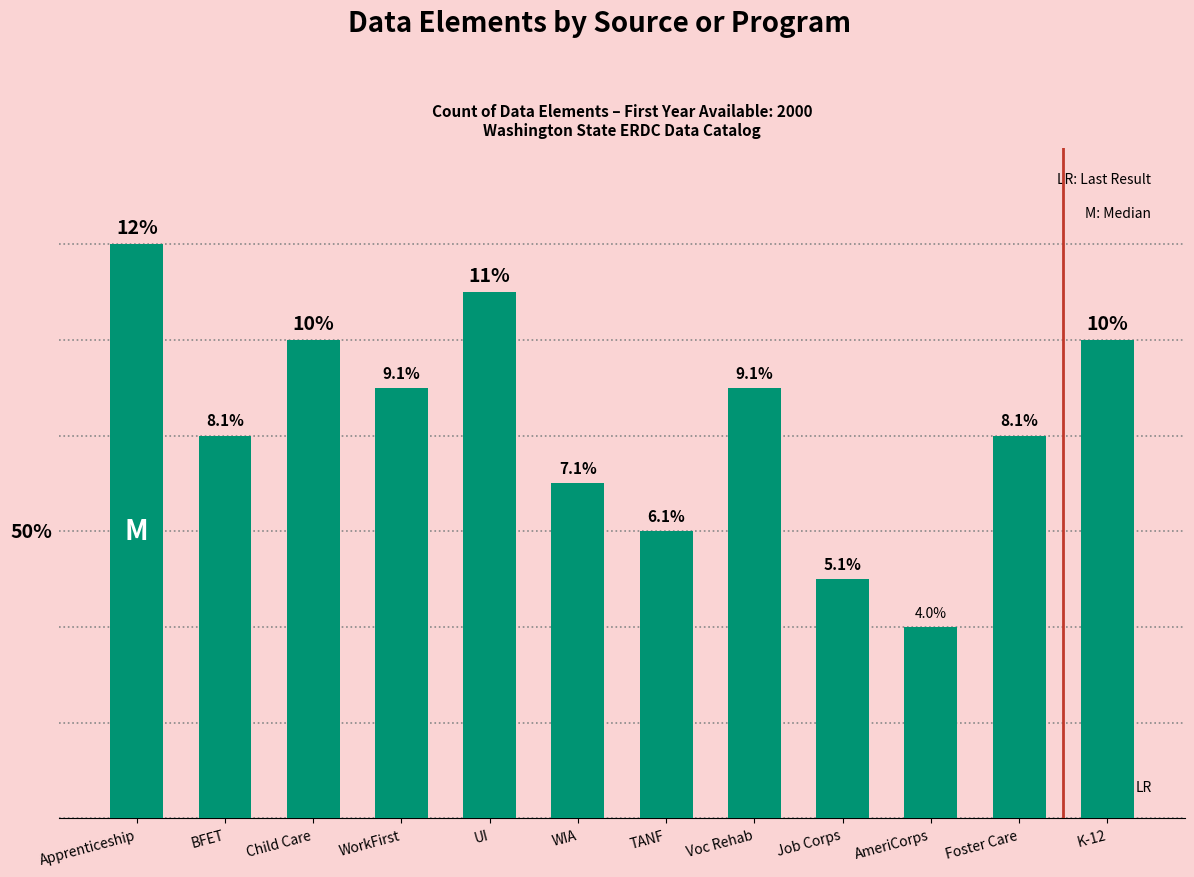

Count the number of categories in the chart.

12